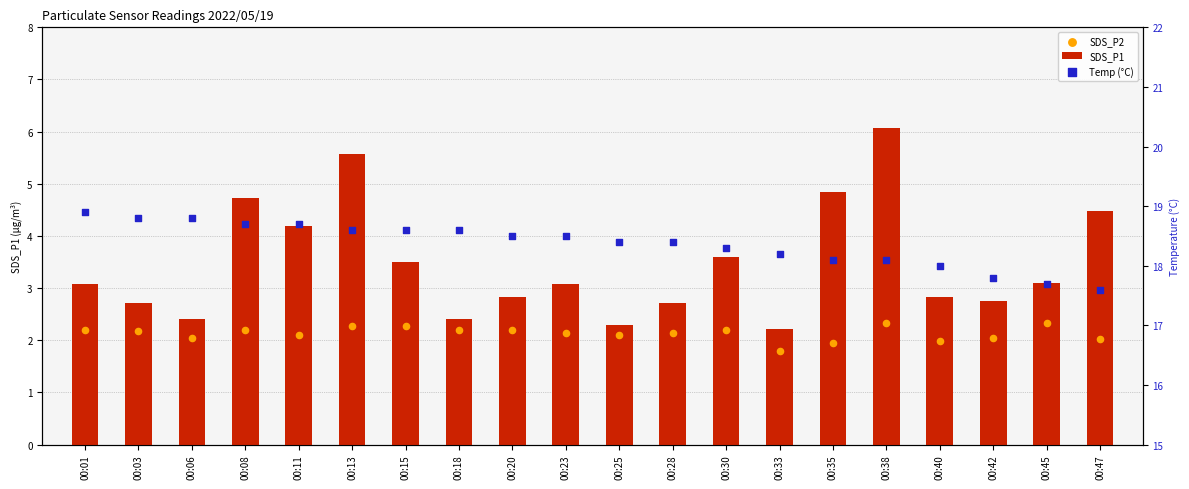

Is the value of SDS_P2 at 00:15 greater than the value of SDS_P1 at 00:08?

No